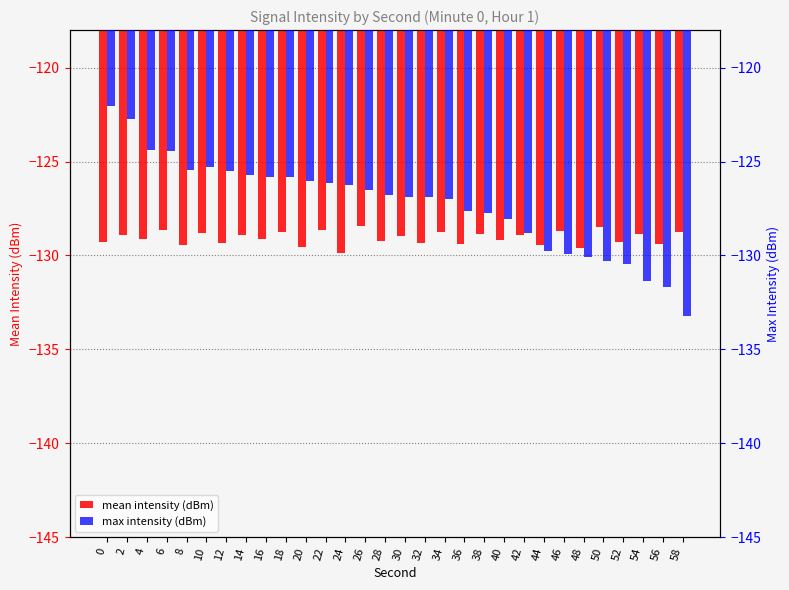

Is it true that max intensity (dBm) equals -125.4 at 8?

True